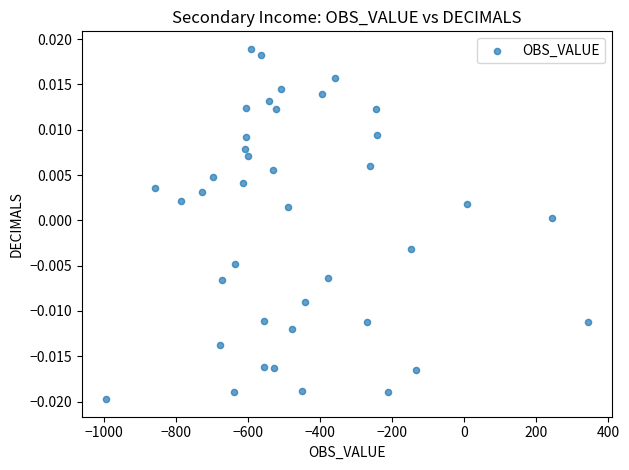

What is the range of X values (max minus min)?

1338.0